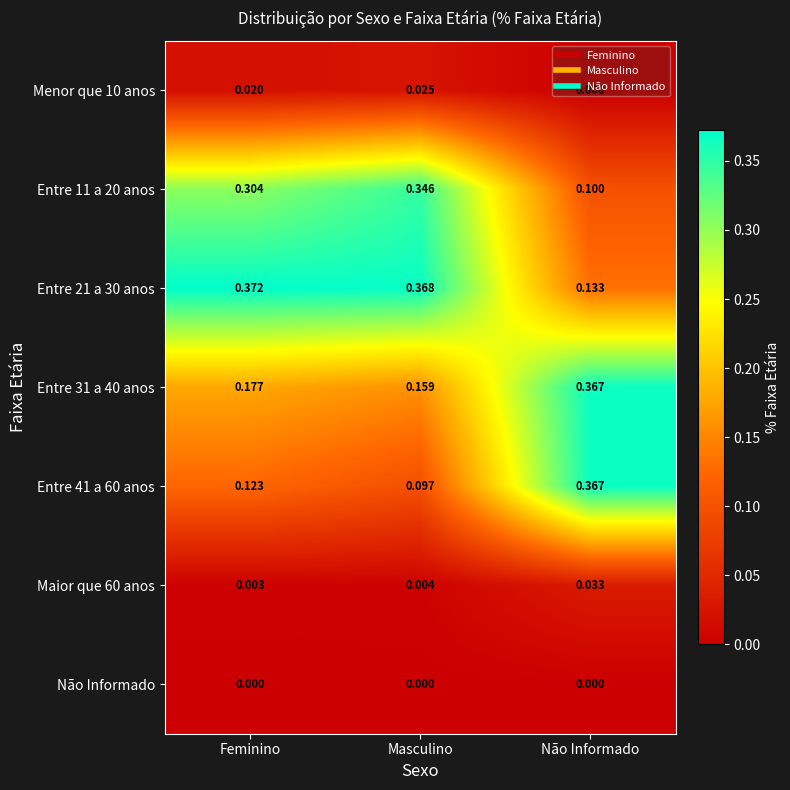

Which series has the largest total across all categories?

Entre 21 a 30 anos